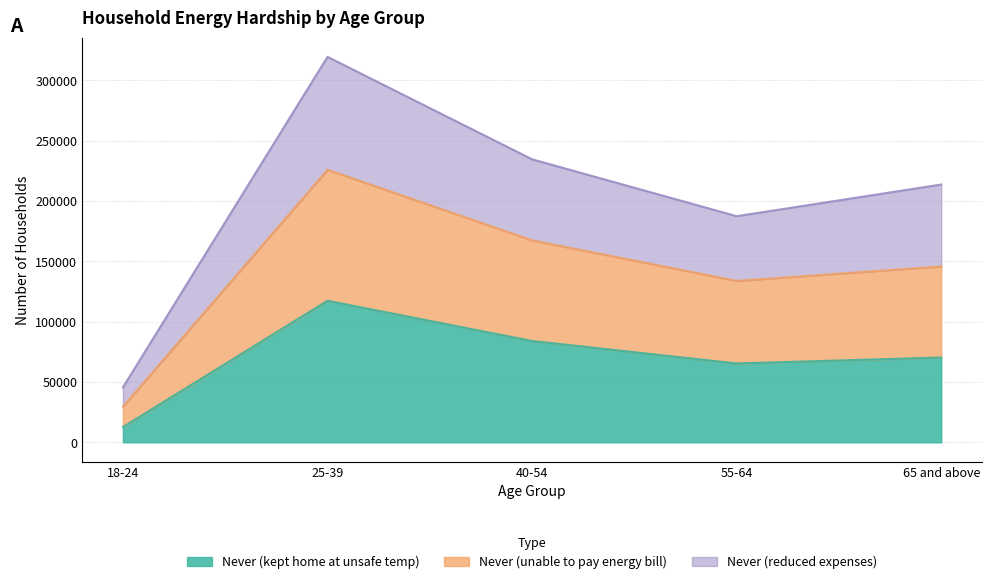

The value of Never (kept home at unsafe temp) at 18-24 is 12661. True or false?

True